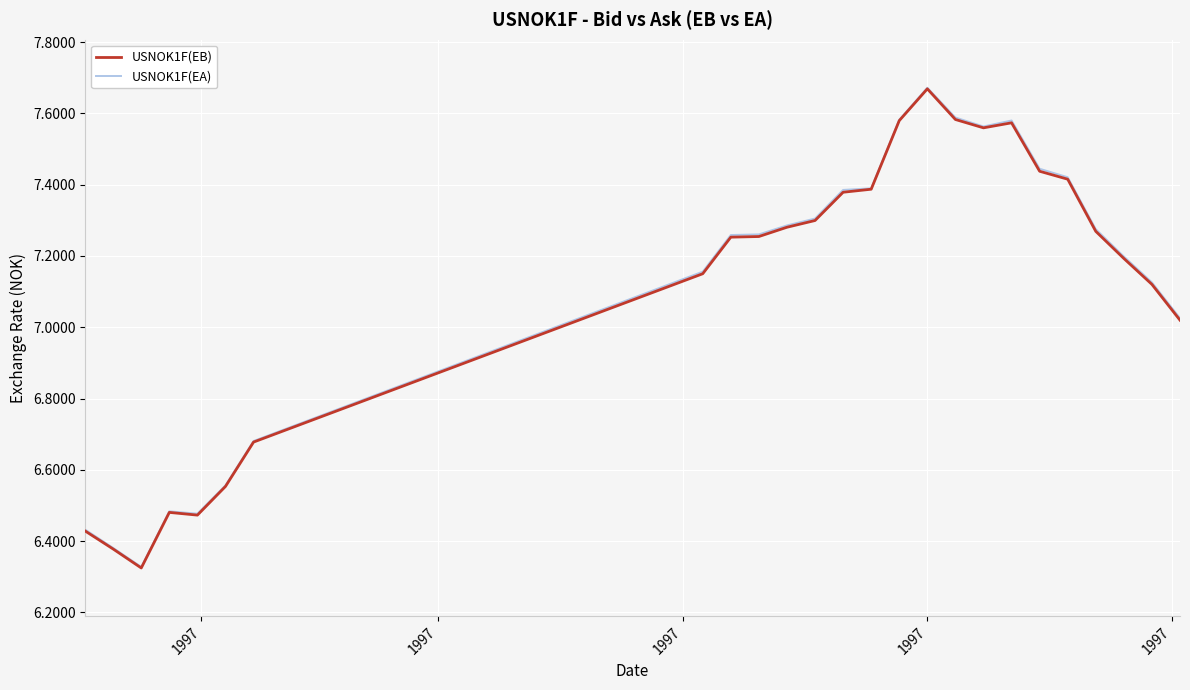

What is the difference between the second highest and second lowest values in the USNOK1F(EB) series?

1.2